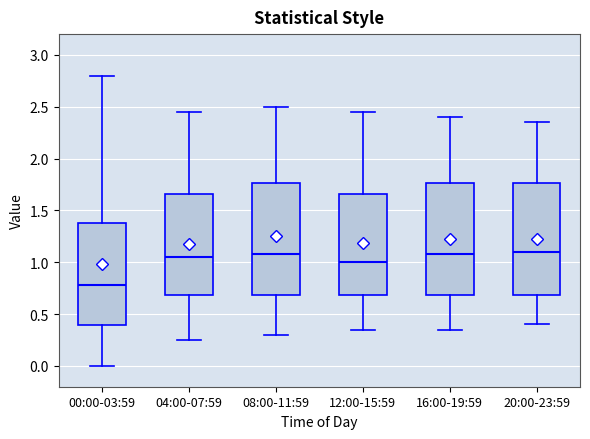

Where is the upper edge of the box for 12:00-15:59 on the y-axis? The values are not printed on the chart, so give them approximately, as read against the axis.

1.65